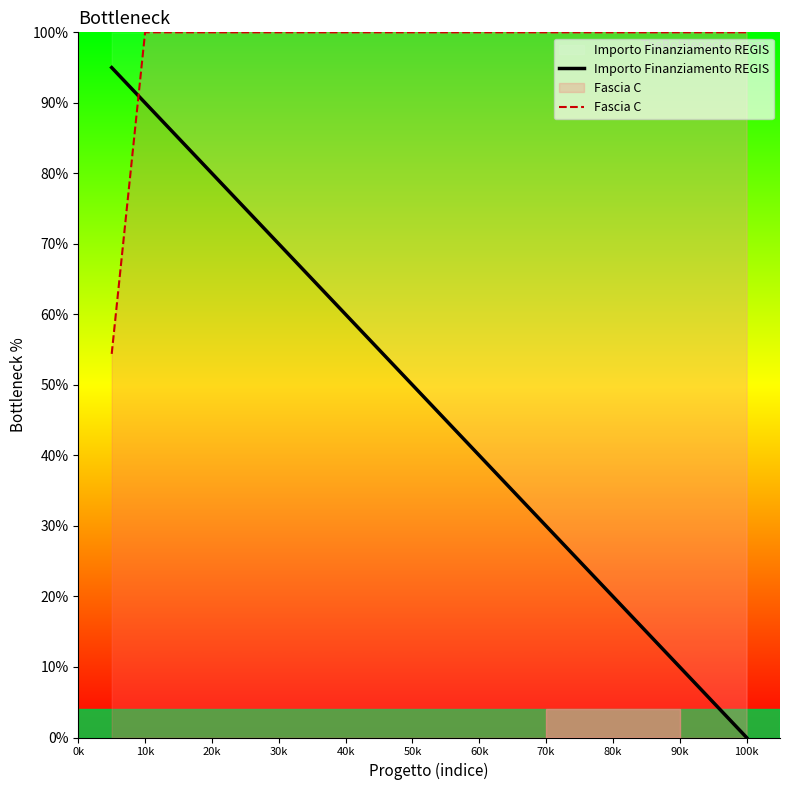

Rank the series by their maximum value, from highest to lowest.

Fascia C, Importo Finanziamento REGIS